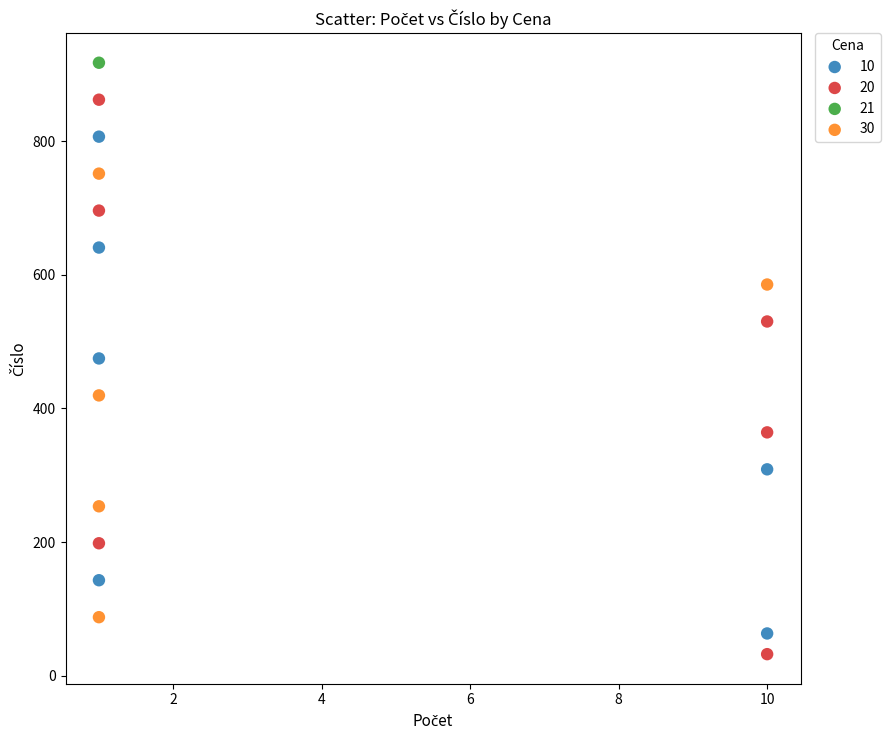

What are all the series names shown in the legend?

10, 20, 21, 30